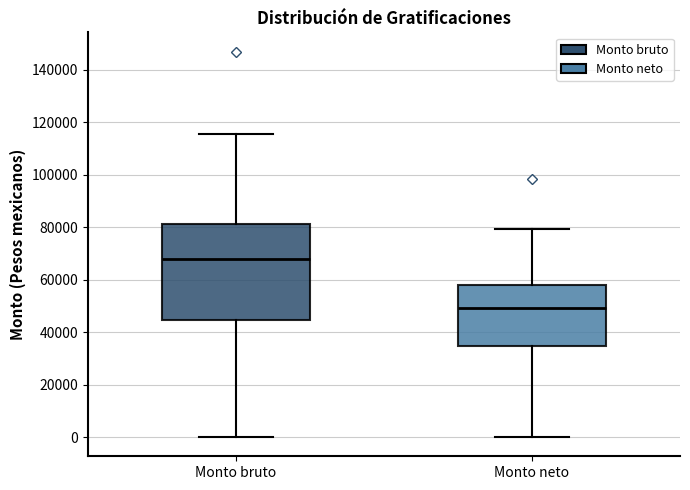

Reading left to right, transcribe this box plot: for each box, give where its median line is, the range the box spans, and where its two whiskers end, as read against the y-axis. The values are not printed on the chart, so give them approximately, as read against the axis.

Monto bruto: median 68000, box 44000 to 82000, whiskers 0 to 116000
Monto neto: median 50000, box 34000 to 58000, whiskers 0 to 80000